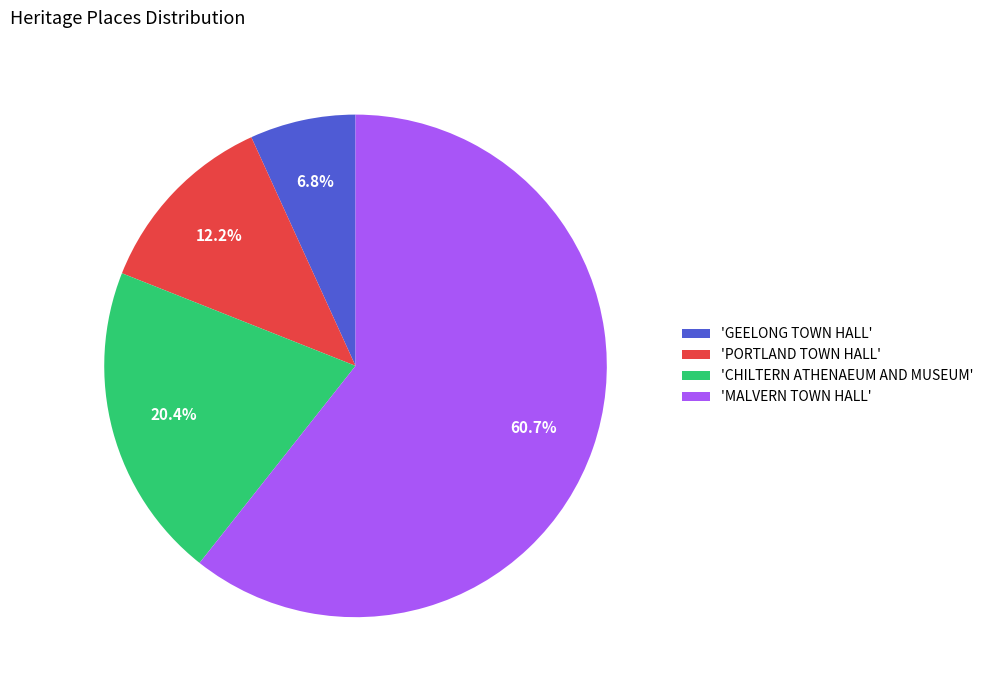

Rank the categories by value from highest to lowest.

'MALVERN TOWN HALL', 'CHILTERN ATHENAEUM AND MUSEUM', 'PORTLAND TOWN HALL', 'GEELONG TOWN HALL'